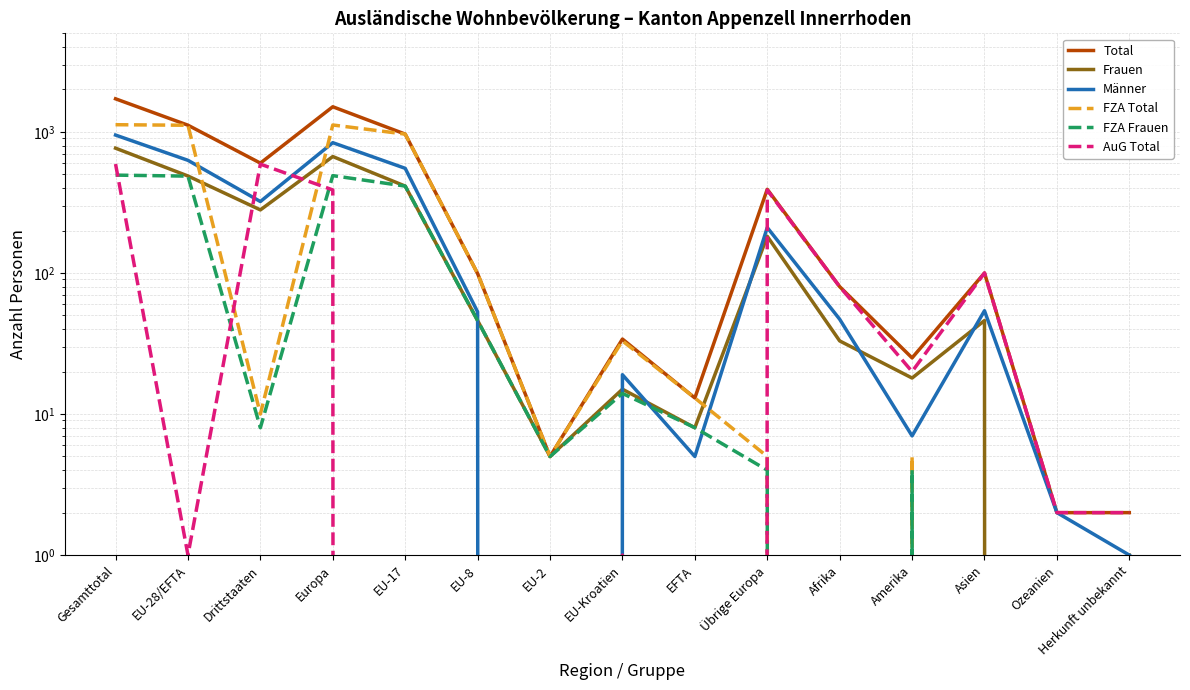

What is the difference between the maximum and minimum values in the Männer series?

950